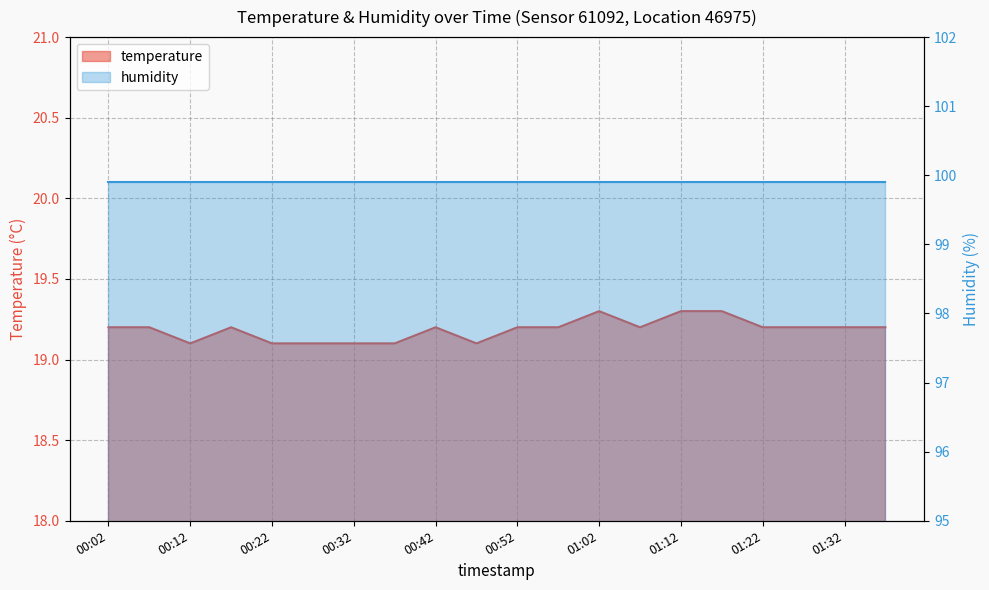

At which category does the data reach its first local valley?

00:12